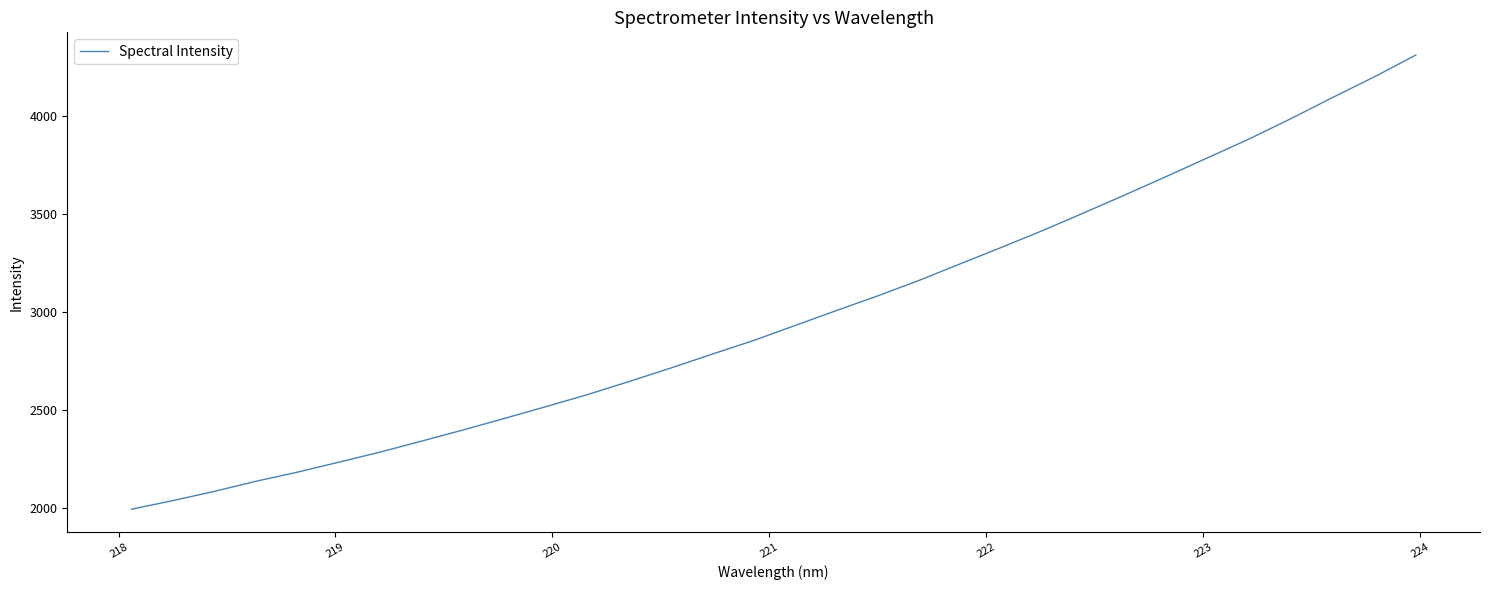

What is the average value?

2983.9